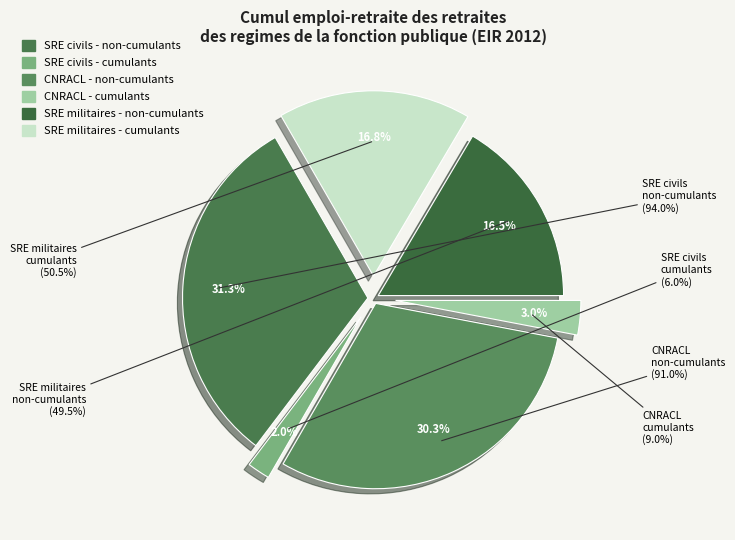

The CNRACL
non-cumulants slice represents 16% of the pie. True or false?

False